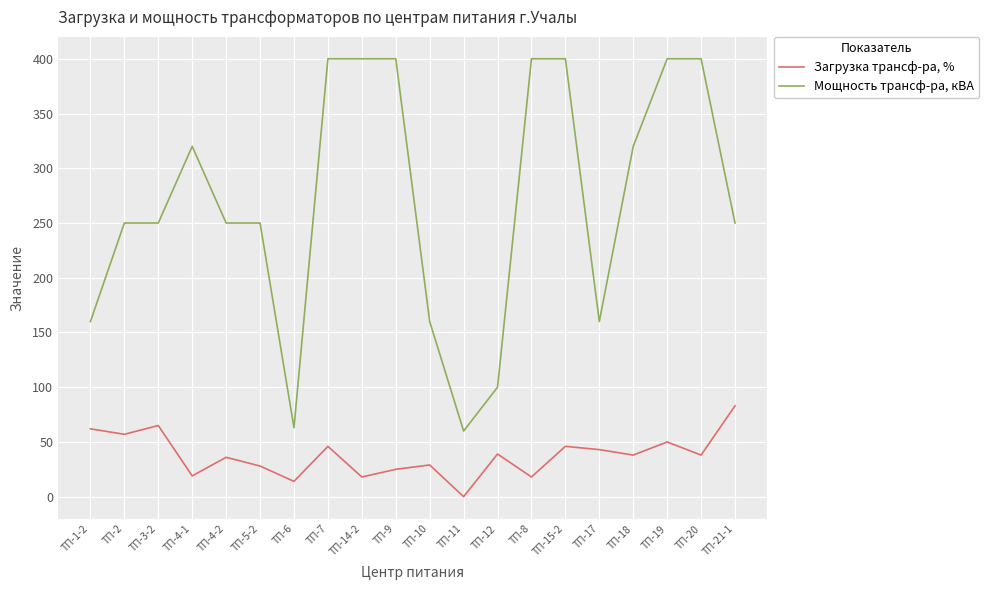

At which category does the chart reach its minimum across all series?

ТП-11